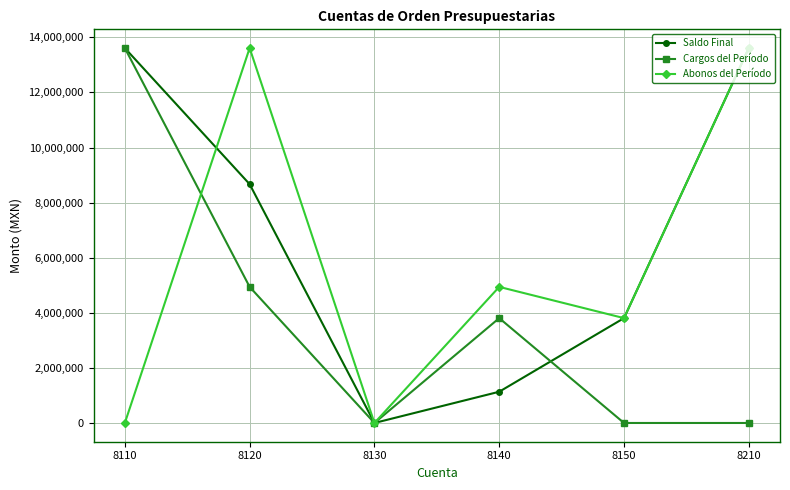

Rank the series by their average value, from lowest to highest.

Cargos del Período, Abonos del Período, Saldo Final